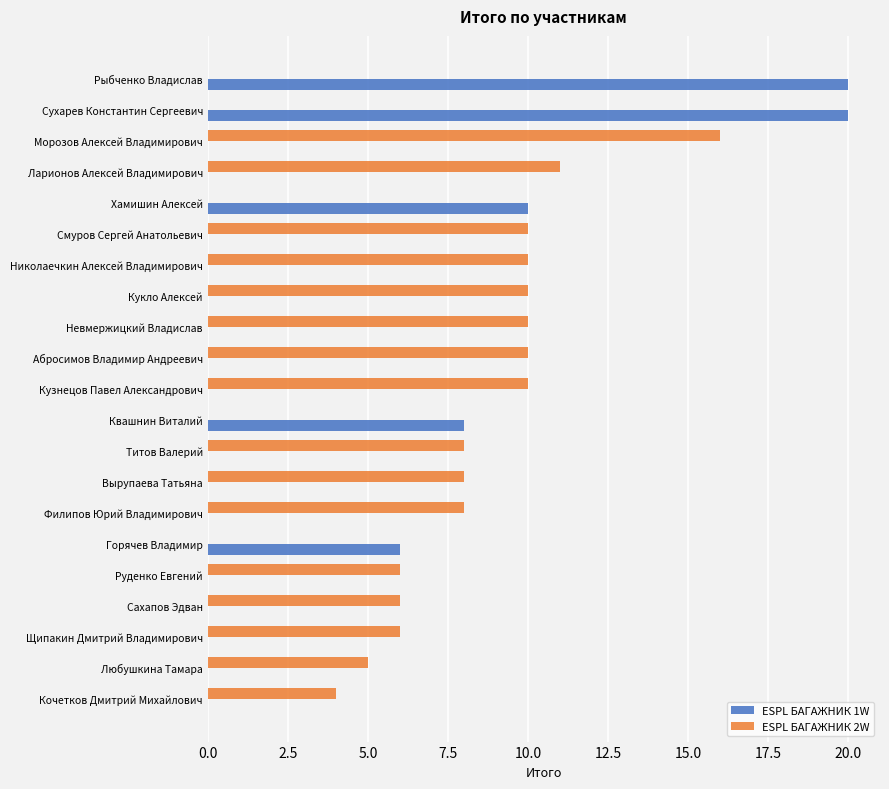

Is the value of ESPL БАГАЖНИК 1W at Абросимов Владимир Андреевич greater than the value of ESPL БАГАЖНИК 2W at Кочетков Дмитрий Михайлович?

No